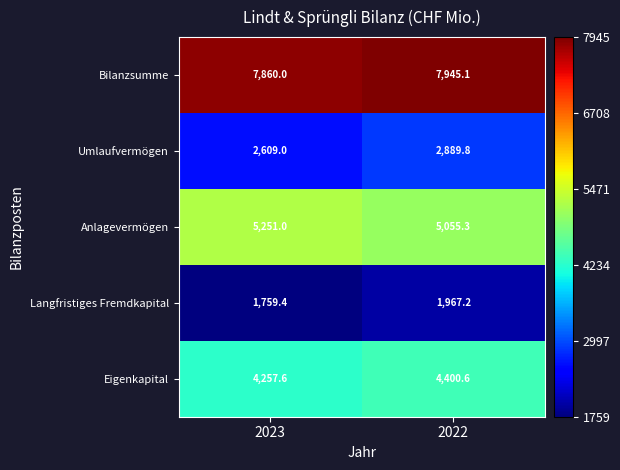

How many data points does each series have?

2